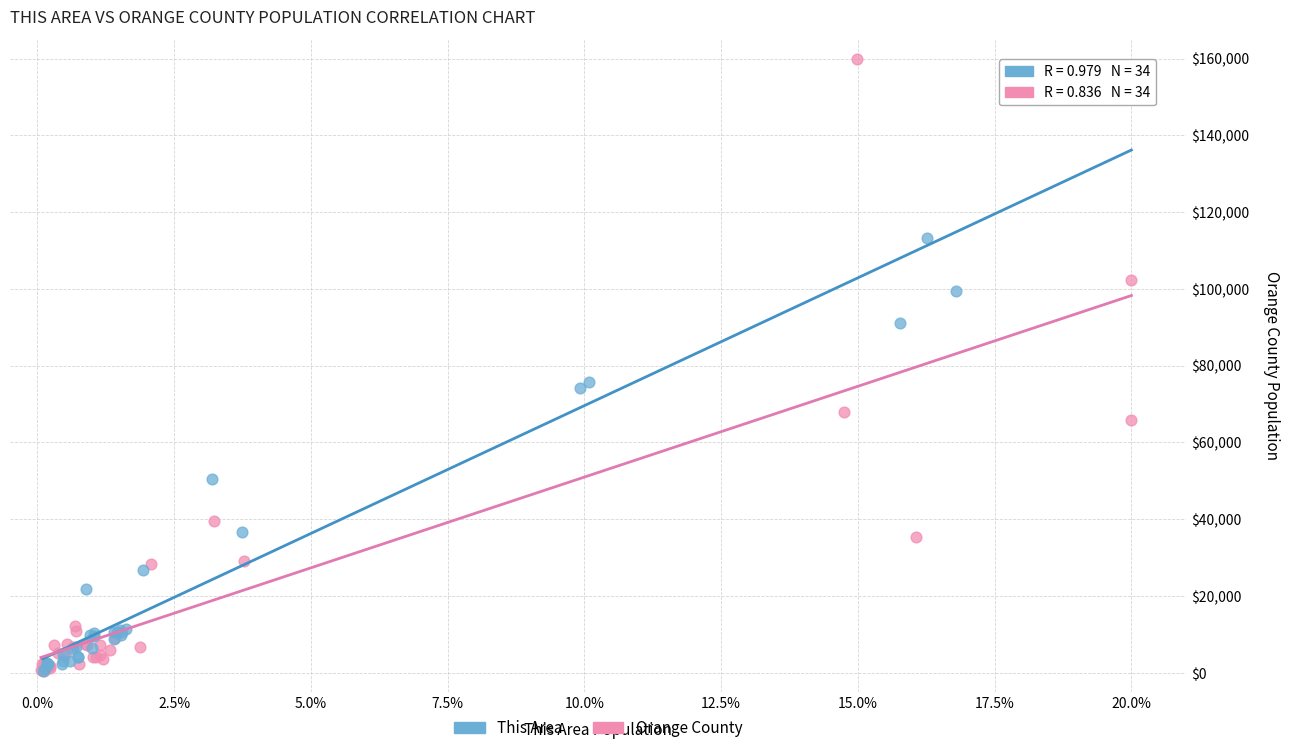

Which series has the largest Y range (max minus min)?

Orange County